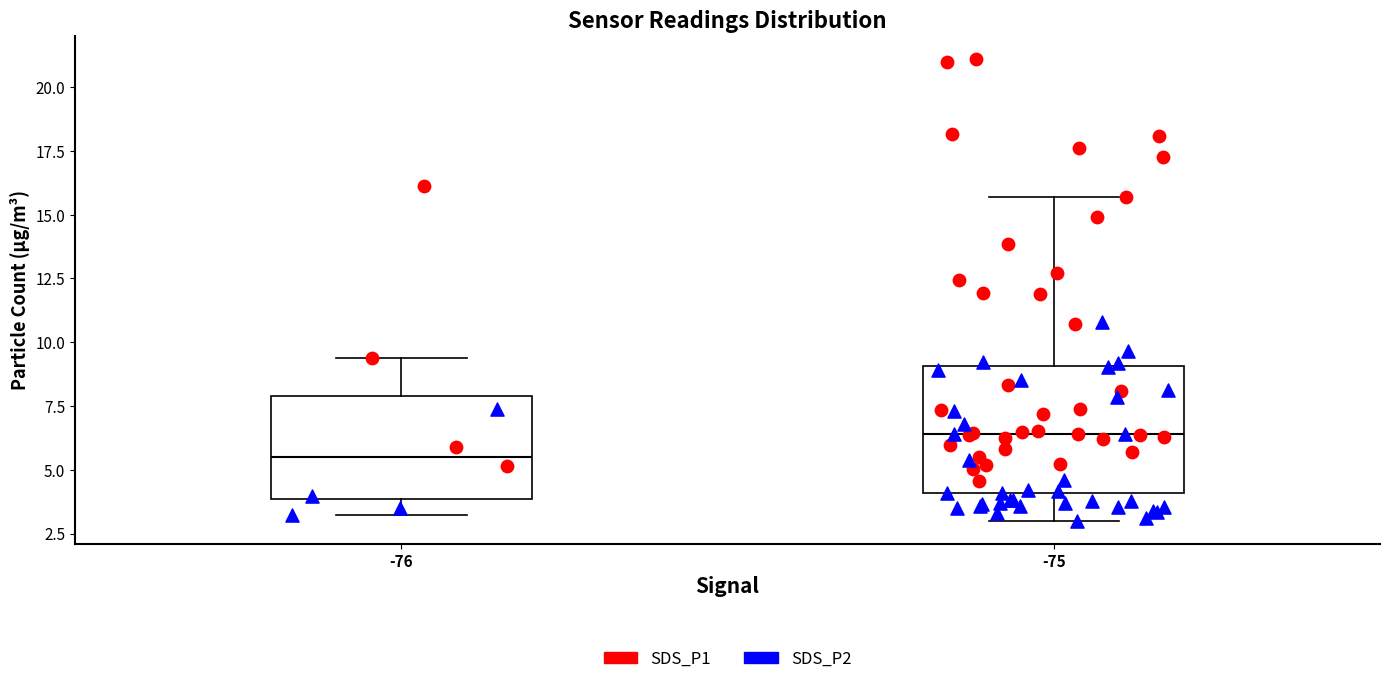

Where is the upper edge of the box at x = -76 on the y-axis? The values are not printed on the chart, so give them approximately, as read against the axis.

8.0